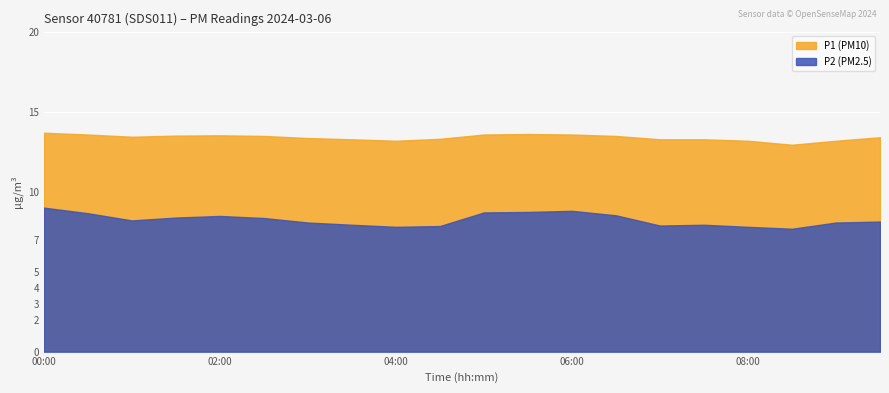

Where is the first local maximum for P2?

02:00